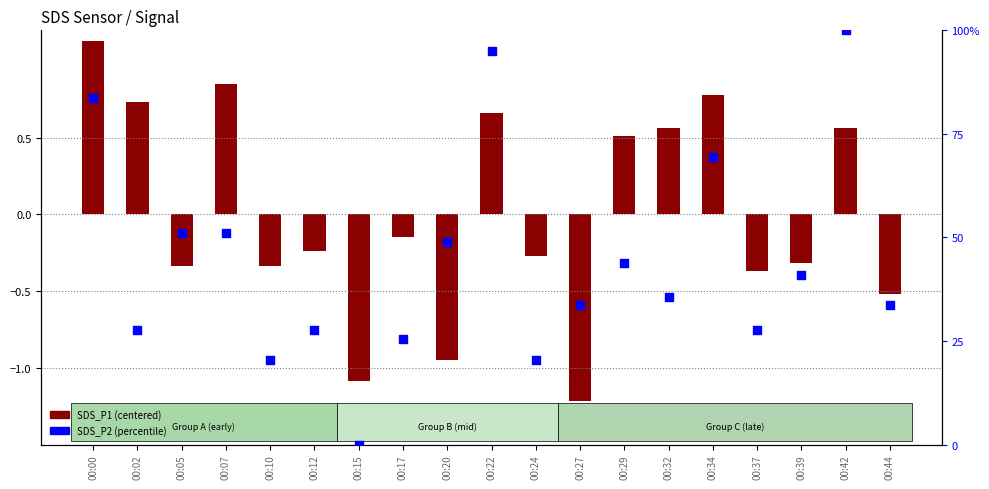

What is the ratio of the value at 00:05 to the value at 00:10?

2.5